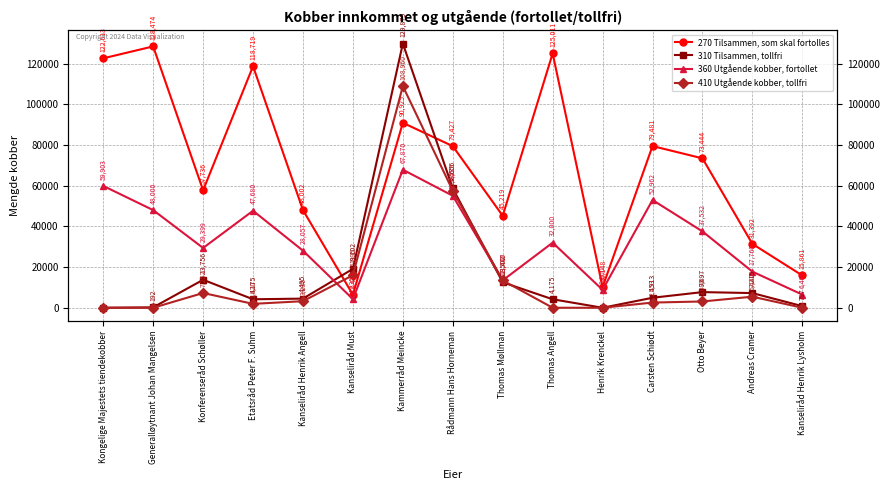

Reading left to right, list all the values displayed in this chart.

270 Tilsammen, som skal fortolles: Kongelige Majestets tiendekobber=122613	Generalløytnant Johan Mangelsen=128474	Konferenseråd Schøller=57736	Etatsråd Peter F. Suhm=118719	Kanseliråd Henrik Angell=48002	Kanseliråd Must=6414	Kammerråd Meincke=90925	Rådmann Hans Horneman=79427	Thomas Møllman=45219	Thomas Angell=125011	Henrik Krenckel=10148	Carsten Schiødt=79481	Otto Beyer=73444	Andreas Cramer=31392	Kanseliråd Henrik Lysholm=15861
310 Tilsammen, tollfri: Kongelige Majestets tiendekobber=0	Generalløytnant Johan Mangelsen=192	Konferenseråd Schøller=13756	Etatsråd Peter F. Suhm=4175	Kanseliråd Henrik Angell=4495	Kanseliråd Must=19102	Kammerråd Meincke=129875	Rådmann Hans Horneman=58656	Thomas Møllman=12502	Thomas Angell=4175	Henrik Krenckel=0	Carsten Schiødt=4913	Otto Beyer=7697	Andreas Cramer=7215	Kanseliråd Henrik Lysholm=787
360 Utgående kobber, fortollet: Kongelige Majestets tiendekobber=59903	Generalløytnant Johan Mangelsen=48000	Konferenseråd Schøller=29399	Etatsråd Peter F. Suhm=47680	Kanseliråd Henrik Angell=28057	Kanseliråd Must=4235	Kammerråd Meincke=67870	Rådmann Hans Horneman=55045	Thomas Møllman=13477	Thomas Angell=32000	Henrik Krenckel=8800	Carsten Schiødt=52962	Otto Beyer=37532	Andreas Cramer=17760	Kanseliråd Henrik Lysholm=6466
410 Utgående kobber, tollfri: Kongelige Majestets tiendekobber=0	Generalløytnant Johan Mangelsen=0	Konferenseråd Schøller=7252	Etatsråd Peter F. Suhm=1920	Kanseliråd Henrik Angell=3230	Kanseliråd Must=15995	Kammerråd Meincke=108960	Rådmann Hans Horneman=57535	Thomas Møllman=13440	Thomas Angell=0	Henrik Krenckel=0	Carsten Schiødt=2553	Otto Beyer=3090	Andreas Cramer=5440	Kanseliråd Henrik Lysholm=0